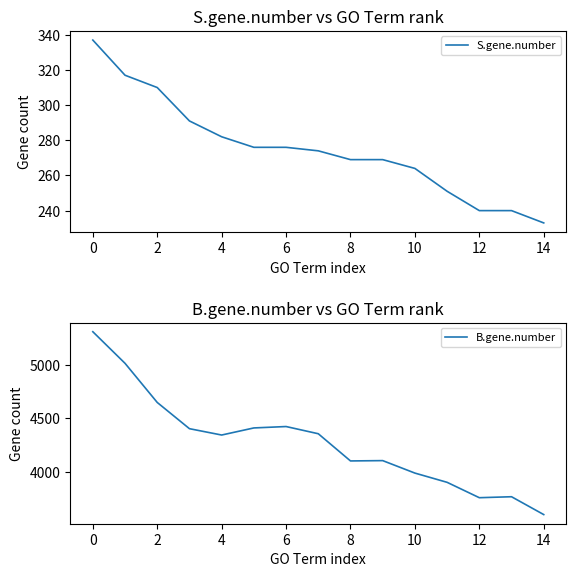

At how many categories does at least one series exceed 4553?

3